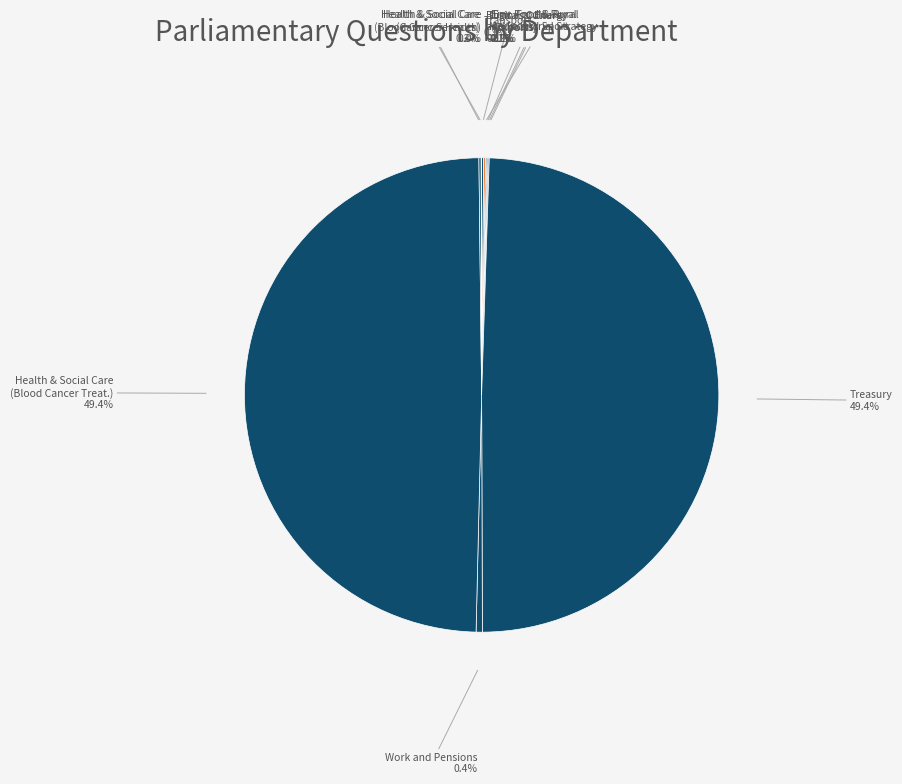

Is there a majority slice in this chart?

No